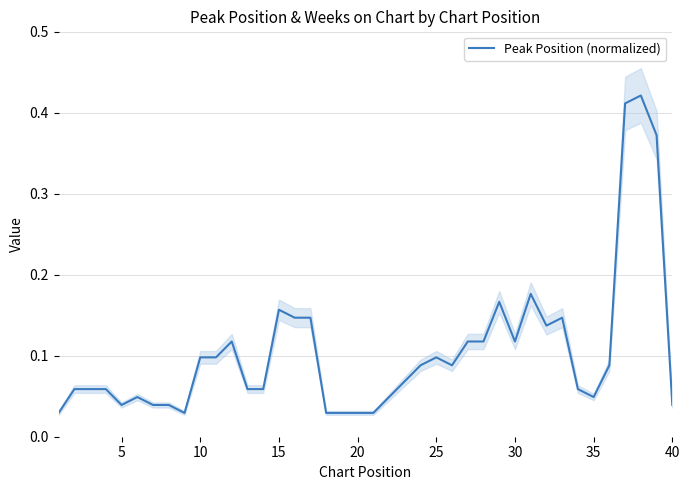

The Peak Position (normalized) series shows 0.1 at 15. True or false?

False